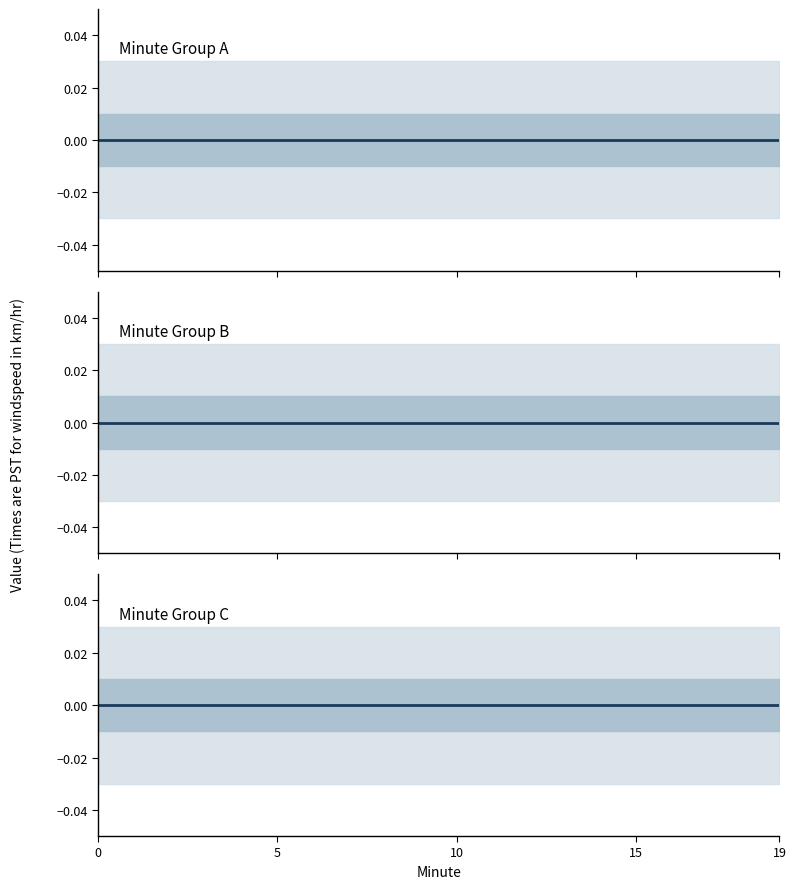

True or false: lower_band and outer_lower intersect in this chart.

False